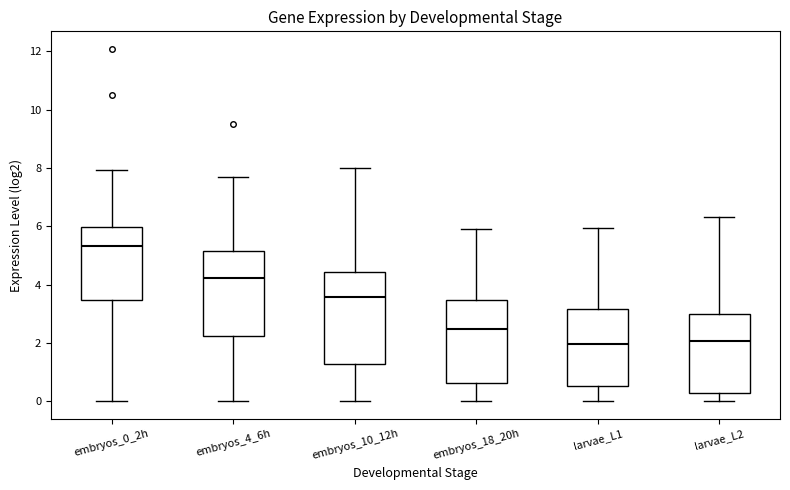

Reading left to right, transcribe this box plot: for each box, give where its median line is, the range the box spans, and where its two whiskers end, as read against the y-axis. The values are not printed on the chart, so give them approximately, as read against the axis.

embryos_0_2h: median 5.4, box 3.4 to 6.0, whiskers 0.0 to 8.0
embryos_4_6h: median 4.2, box 2.2 to 5.2, whiskers 0.0 to 7.6
embryos_10_12h: median 3.6, box 1.2 to 4.4, whiskers 0.0 to 8.0
embryos_18_20h: median 2.4, box 0.6 to 3.4, whiskers 0.0 to 6.0
larvae_L1: median 2.0, box 0.6 to 3.2, whiskers 0.0 to 6.0
larvae_L2: median 2.0, box 0.2 to 3.0, whiskers 0.0 to 6.4